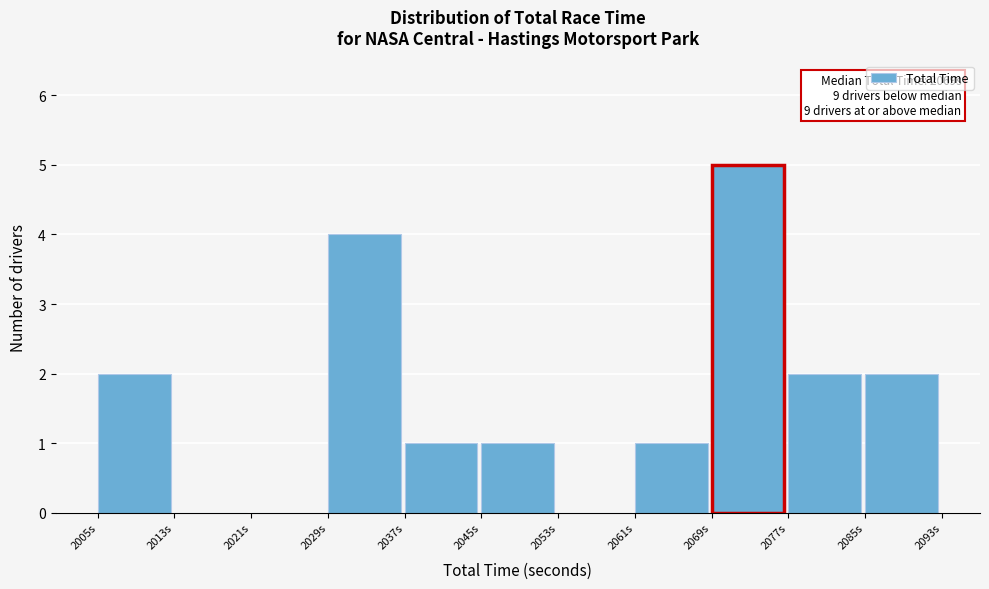

Which range on the x-axis has the tallest bar?

2069 to 2077